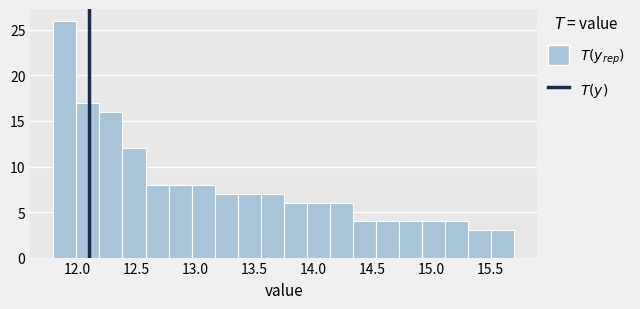

Around what value on the x-axis is the tallest bar? Give the approximate position of its centre, as read against the axis.

11.90